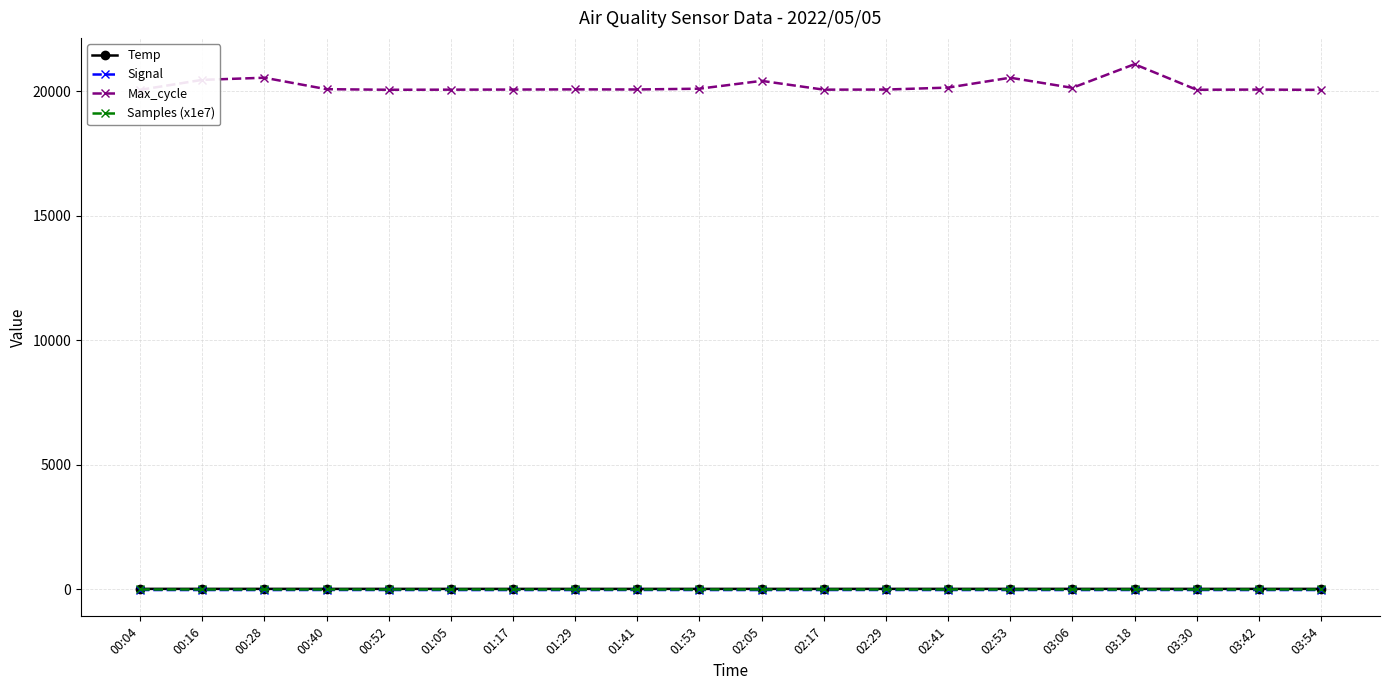

Is it true that Temp equals 8.6 at 01:29?

True